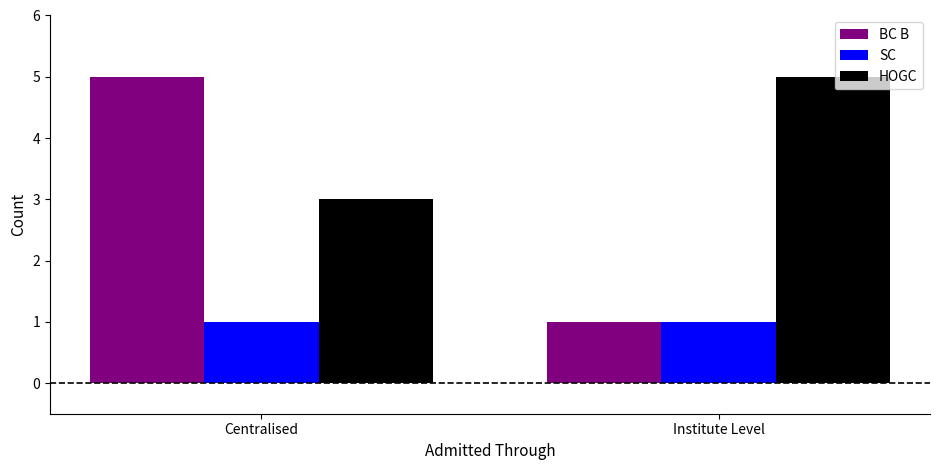

What is the label of the 2nd bar from the right?

Centralised